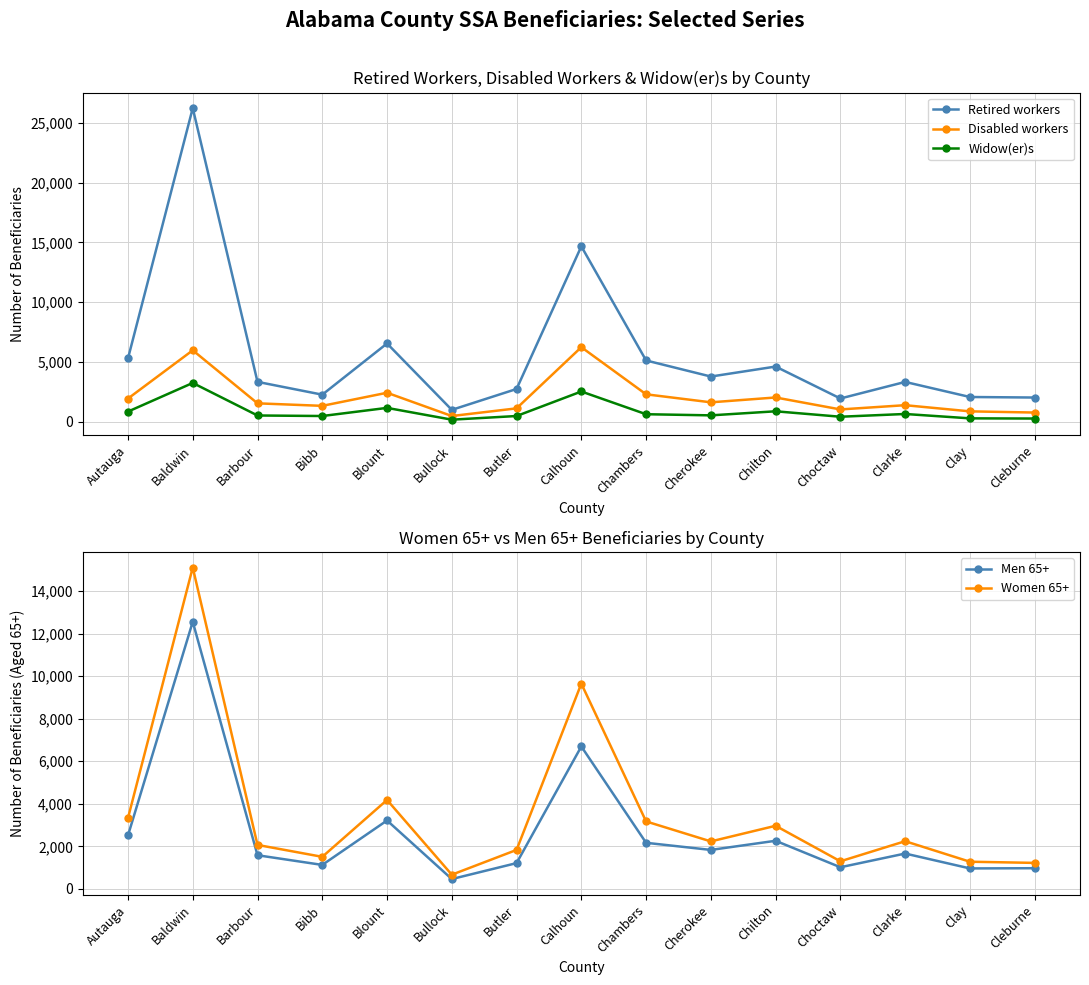

How many values in the Women 65+ series exceed 2230?

7